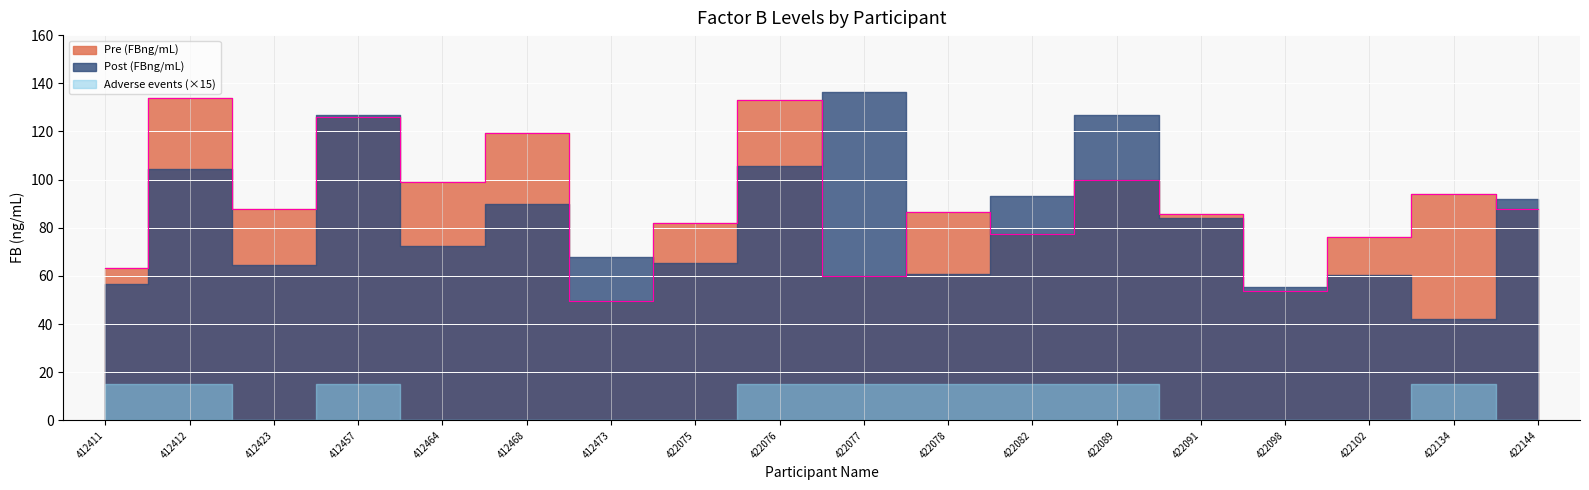

What is the value of the Adverse events point at the 10th from the left?

1.0